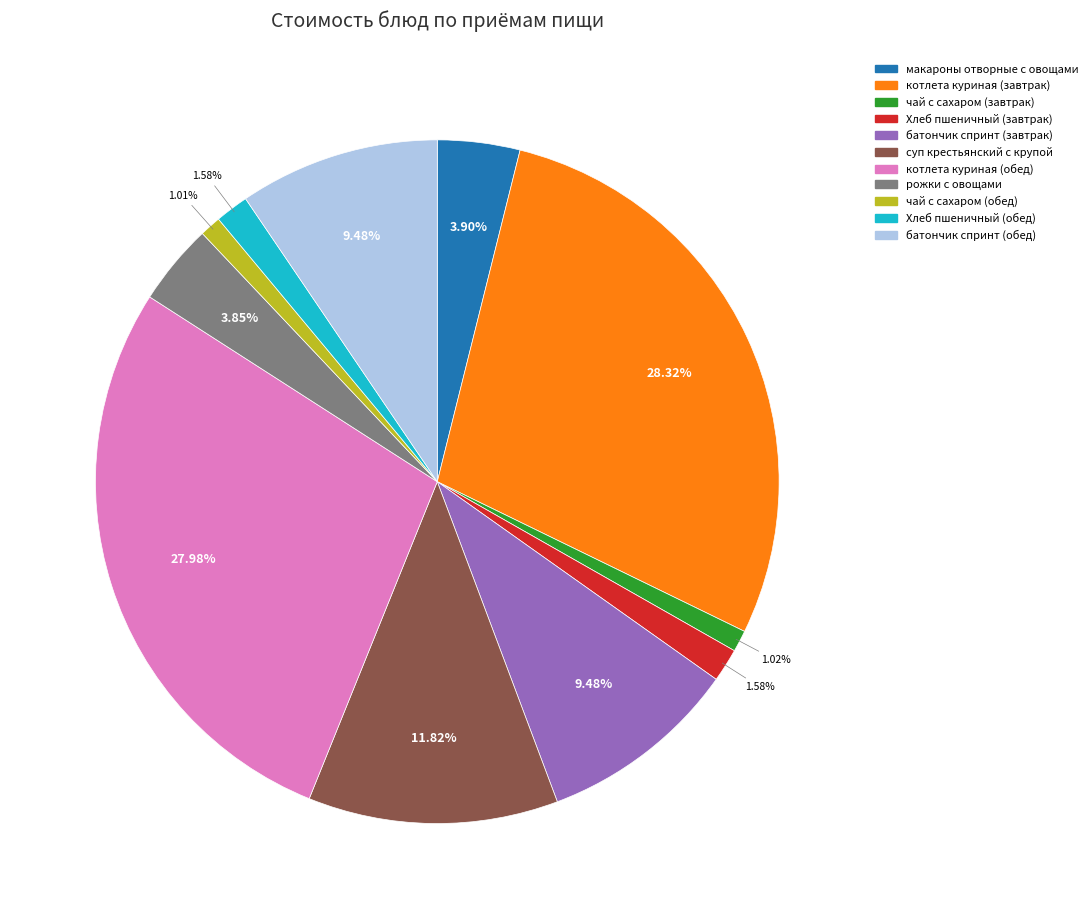

Between котлета куриная (завтрак) and Хлеб пшеничный (обед), which is larger?

котлета куриная (завтрак)